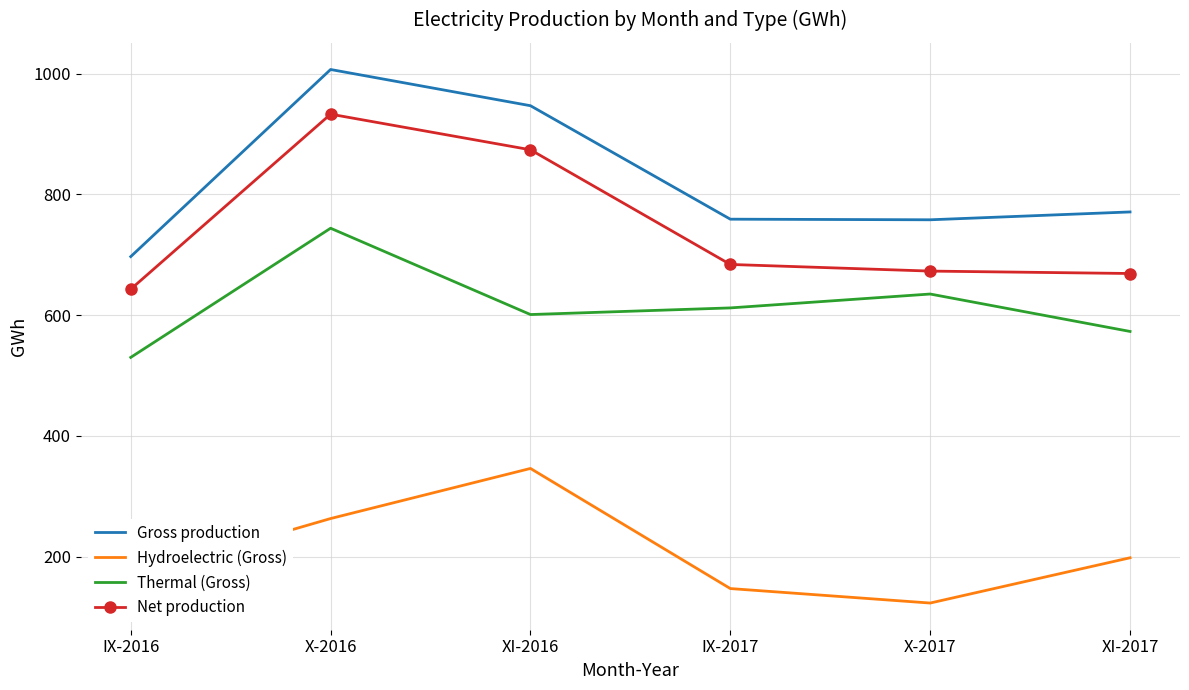

True or false: Thermal (Gross) and Gross production intersect in this chart.

False